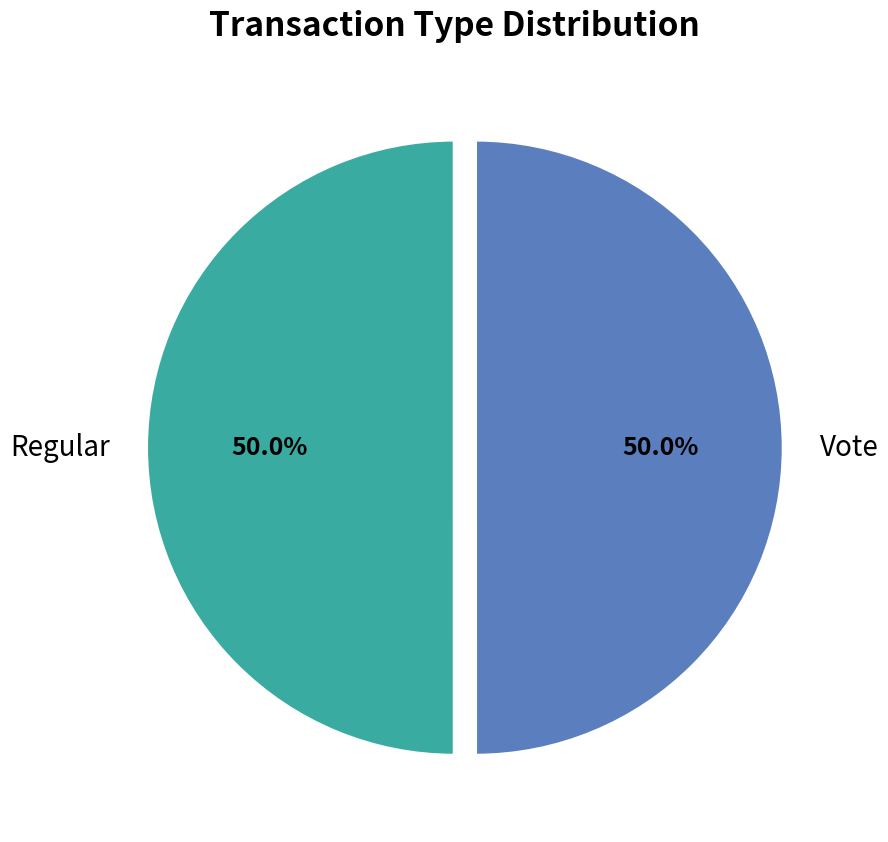

The Vote slice represents 59% of the pie. True or false?

False